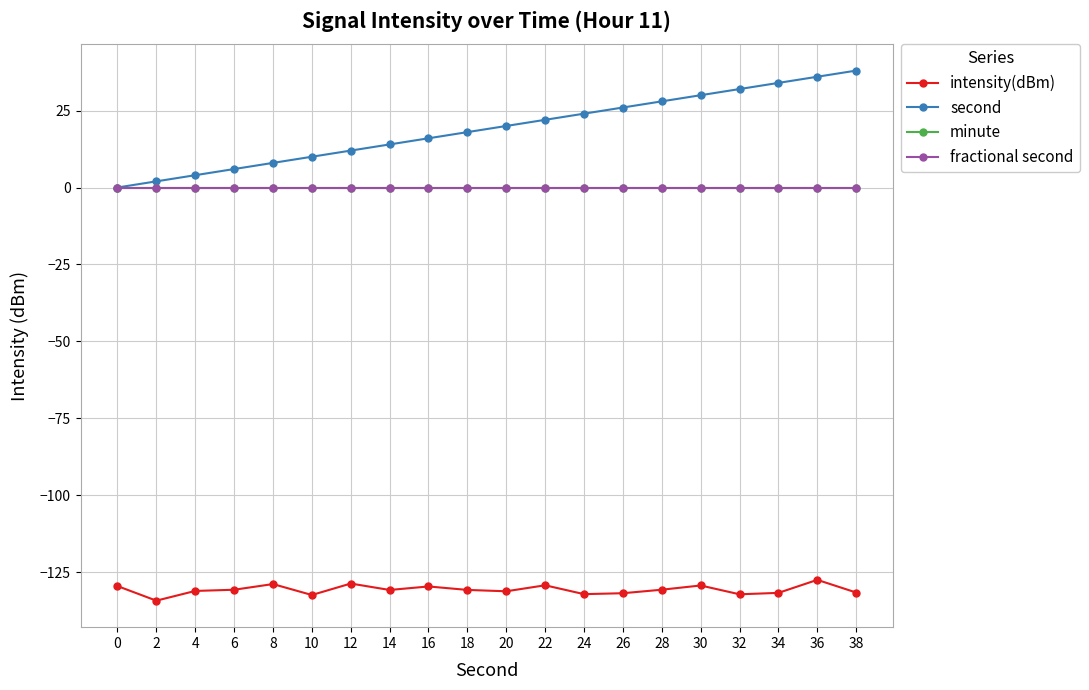

Which has a higher value, 14 or 30?

30